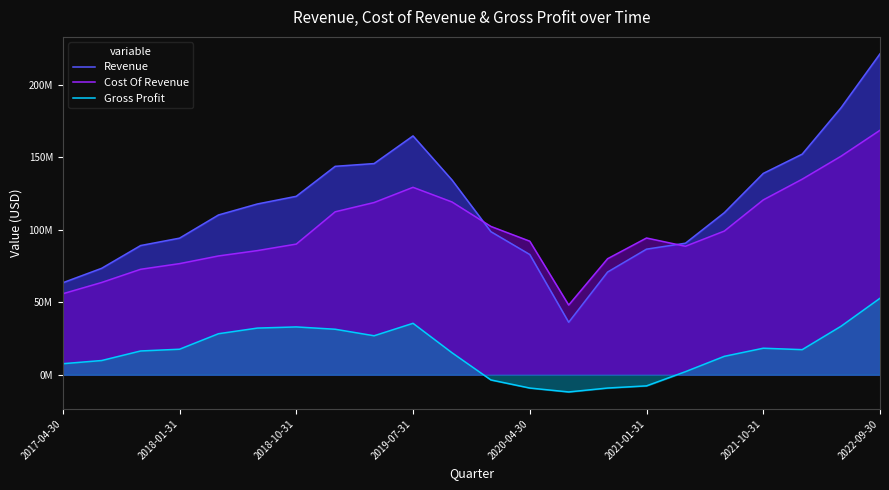

Does the chart display data point markers on the line(s)?

No